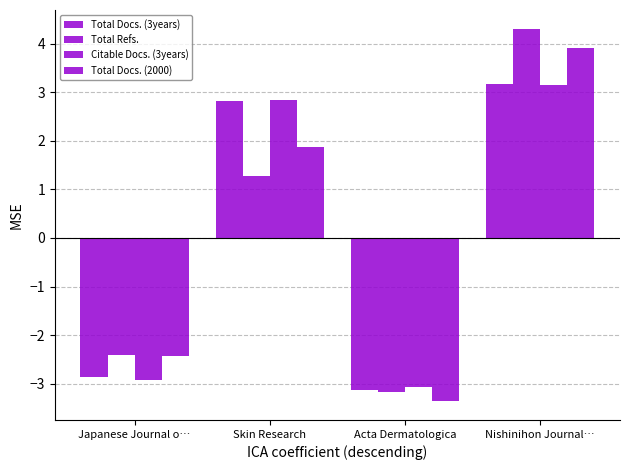

What is the total value across all series at Japanese Journal o…?

-10.6